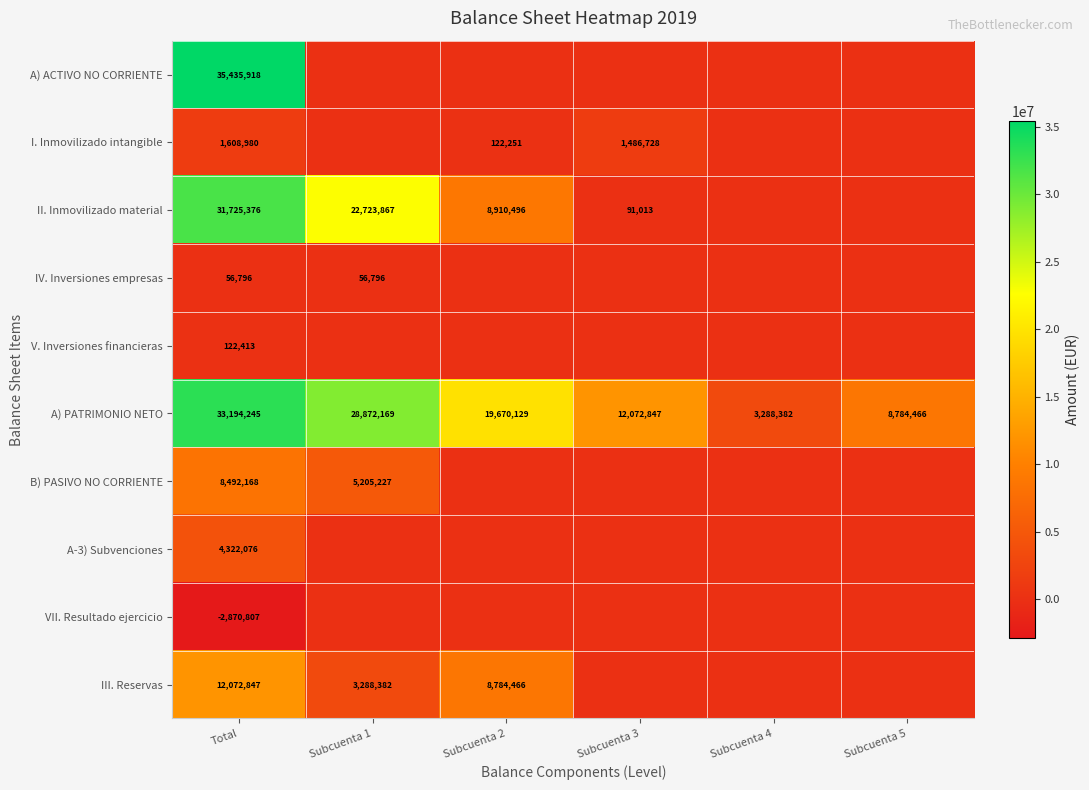

What is the difference between the A) PATRIMONIO NETO values at Subcuenta 3 and Subcuenta 2?

7597282